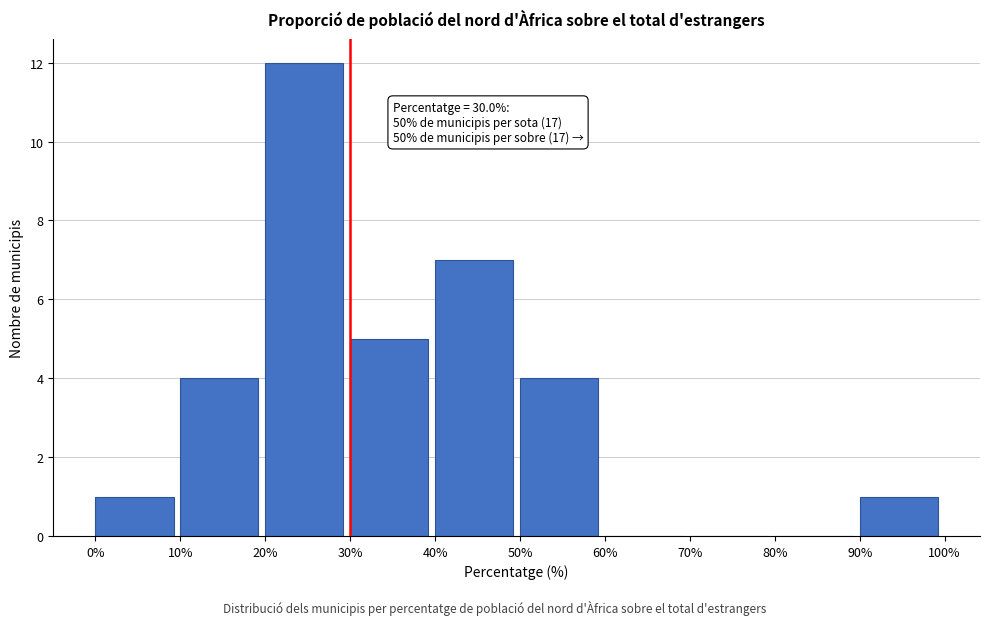

Which range on the x-axis has the tallest bar?

20% to 30%